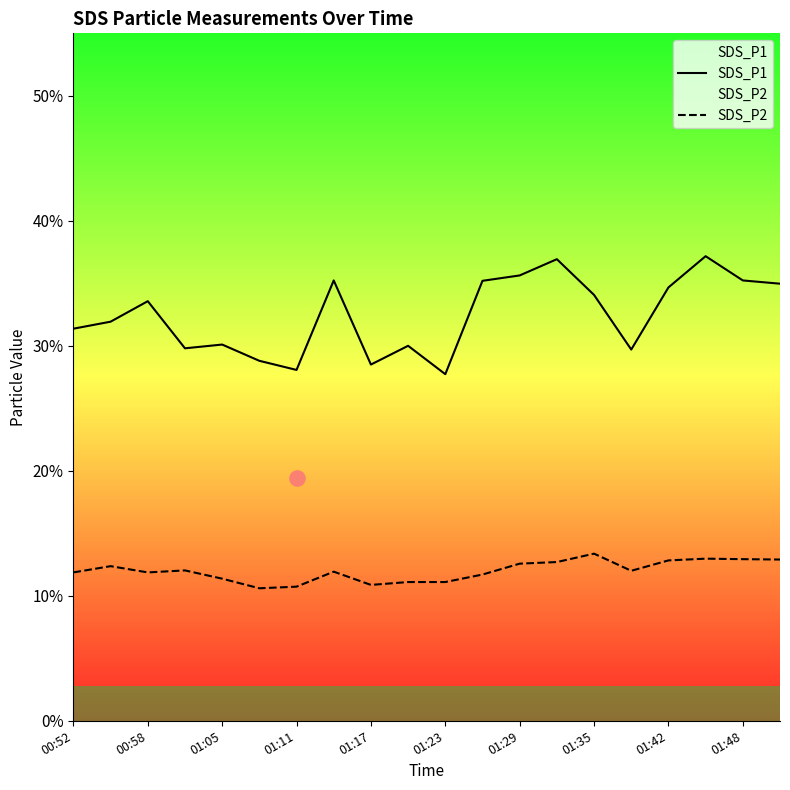

What is the minimum value for SDS_P1?

27.7